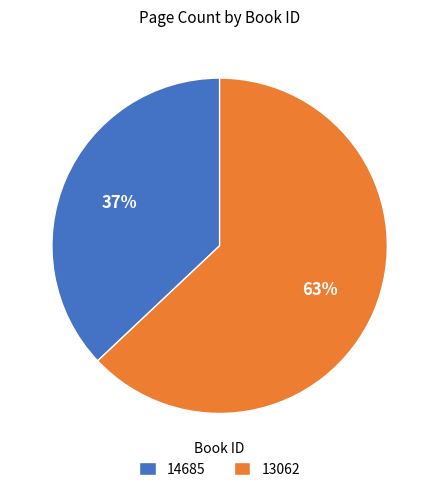

To the nearest percent, what portion does 14685 represent?

37%